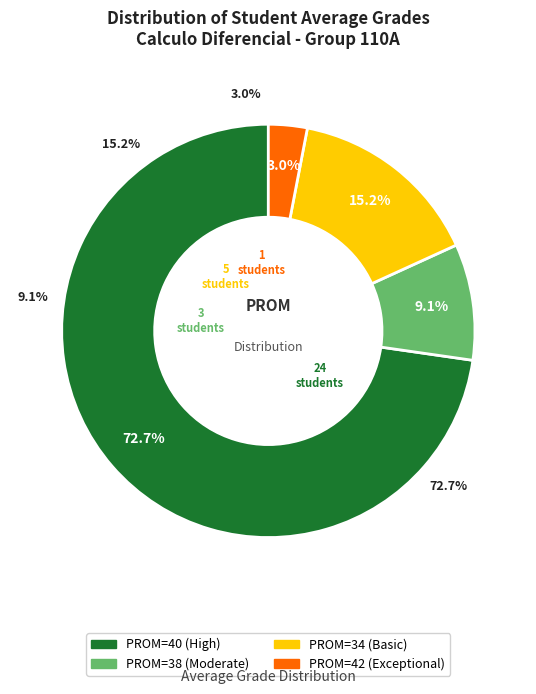

To the nearest percent, what portion does 40 represent?

73%